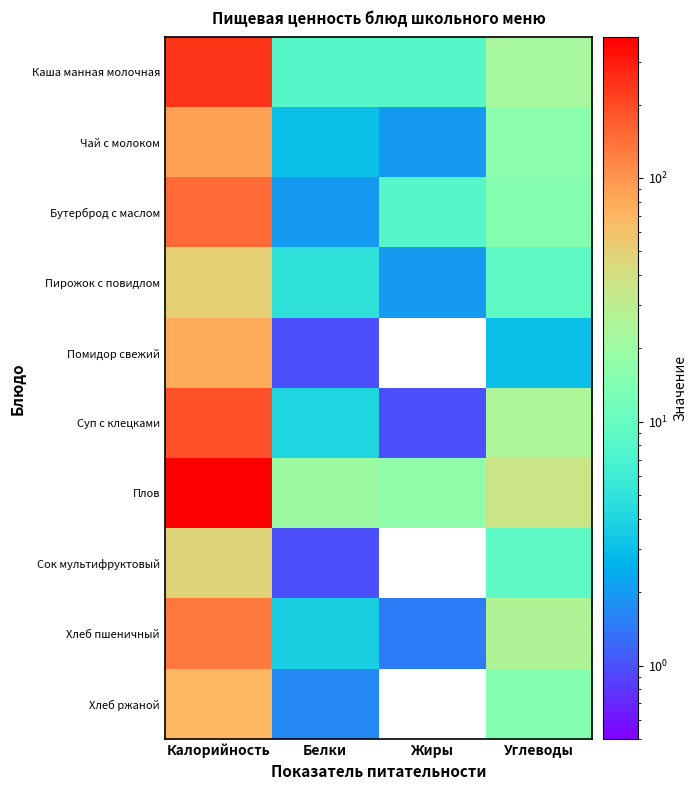

Between Белки and Жиры, which series saw the biggest shift?

Бутерброд с маслом